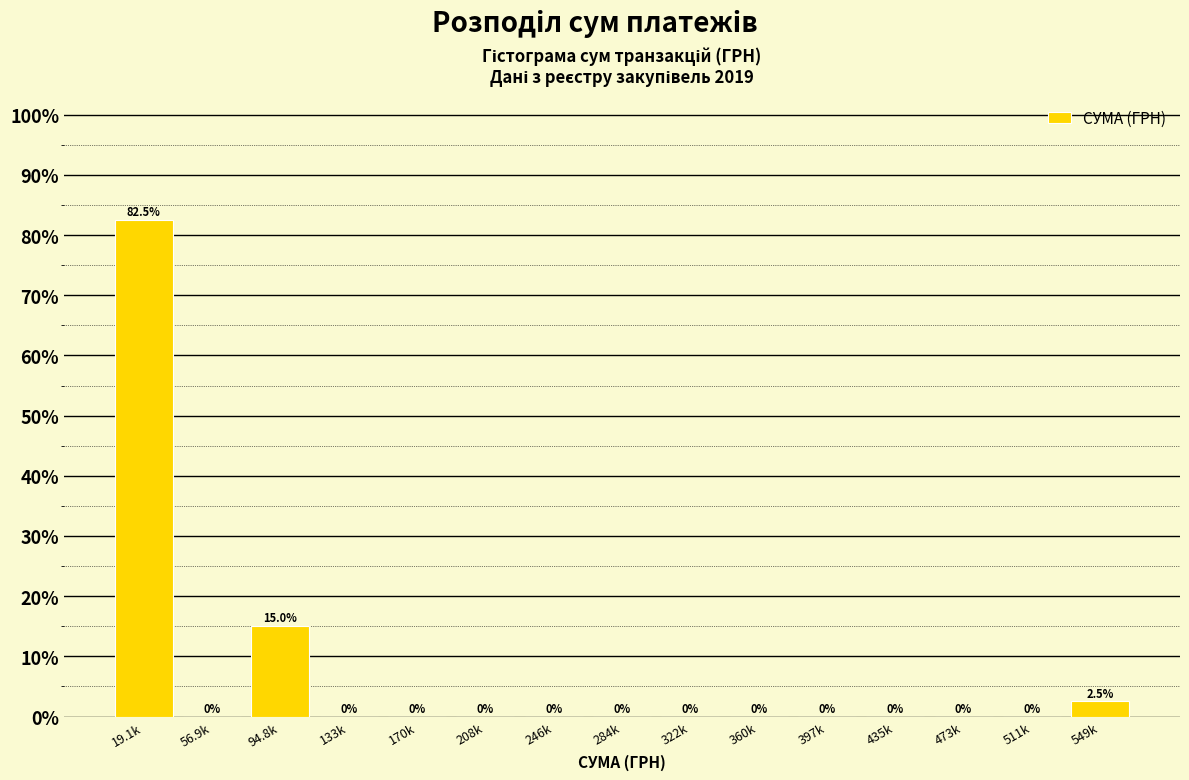

Reading left to right, extract all data points from this chart.

19.1k=82.5	56.9k=0.0	94.8k=15.0	133k=0.0	170k=0.0	208k=0.0	246k=0.0	284k=0.0	322k=0.0	360k=0.0	397k=0.0	435k=0.0	473k=0.0	511k=0.0	549k=2.5